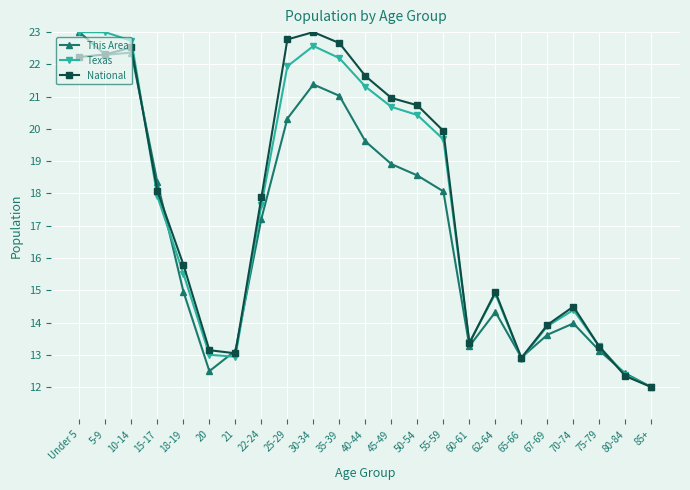

What value does the This Area series have at 45-49?

18.9